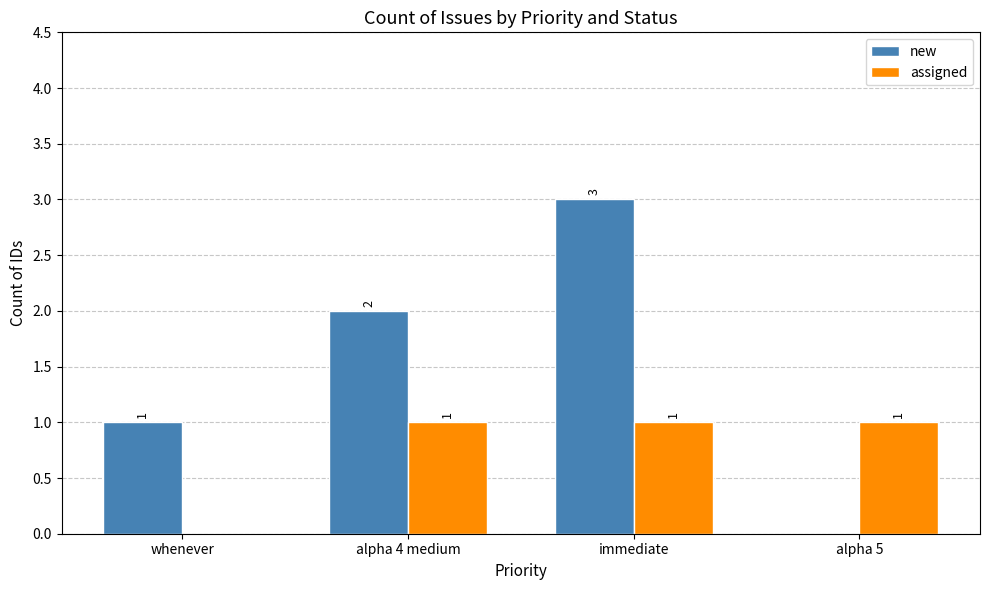

How many series are shown in this chart?

2